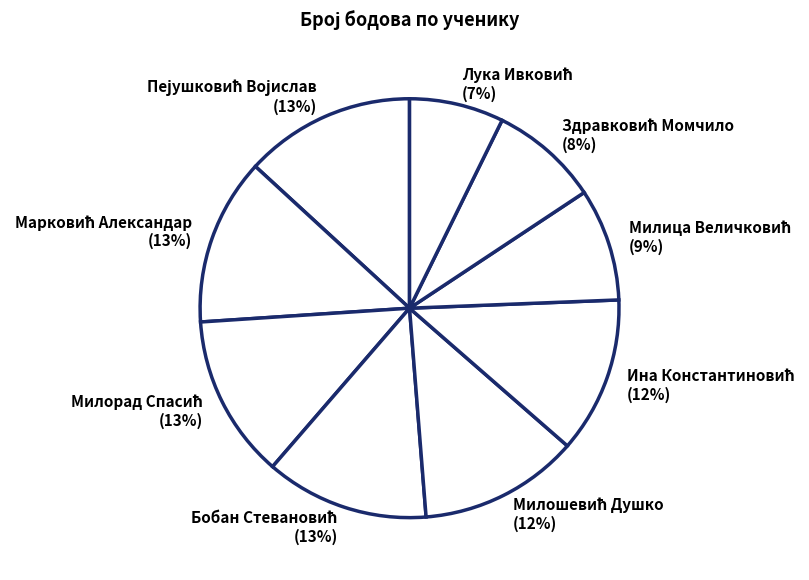

Is there any slice that represents more than half of the pie?

No